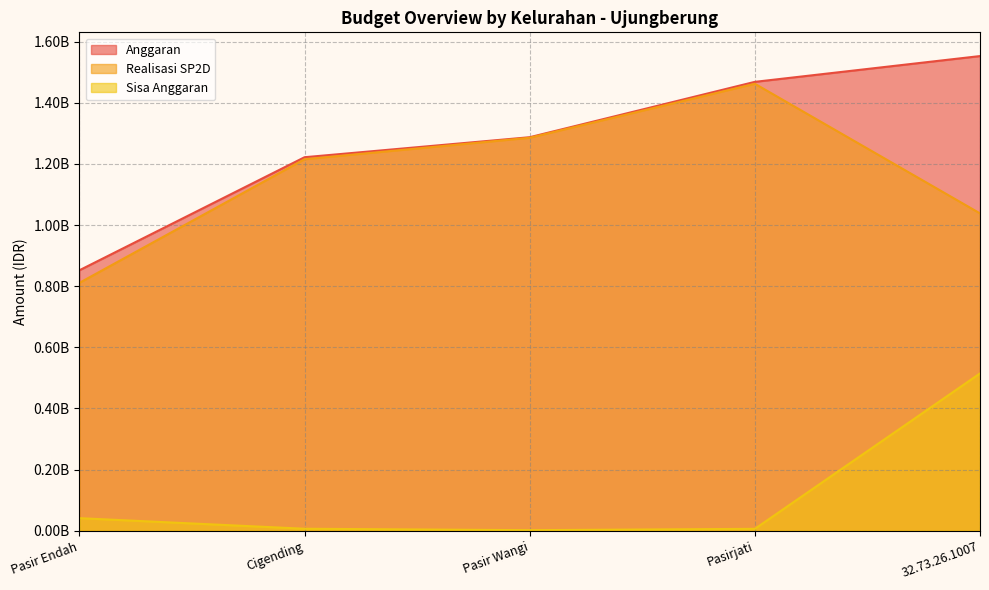

Does the chart display data point markers on the line(s)?

No